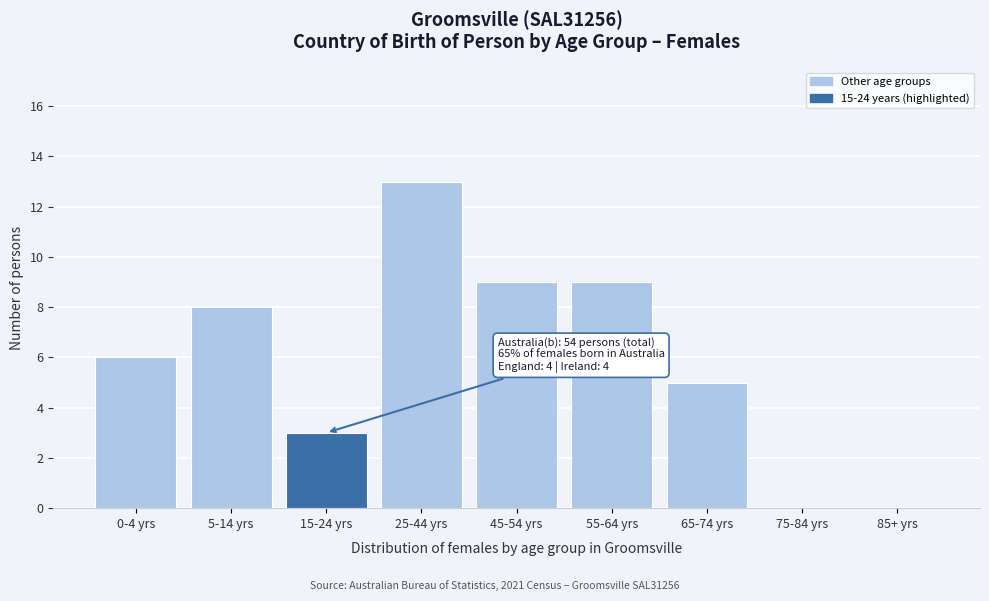

Reading left to right, list all the values displayed in this chart.

0-4 yrs=6	5-14 yrs=8	15-24 yrs=3	25-44 yrs=13	45-54 yrs=9	55-64 yrs=9	65-74 yrs=5	75-84 yrs=0	85+ yrs=0